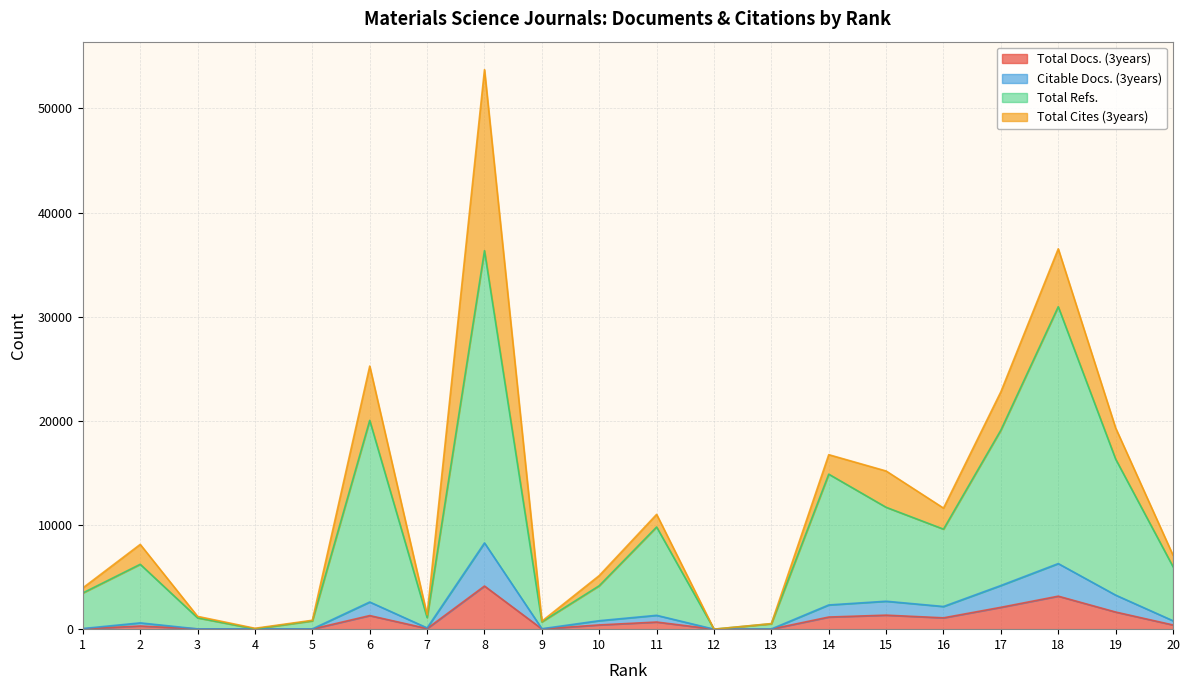

Which has a higher value, 2 or 10?

10